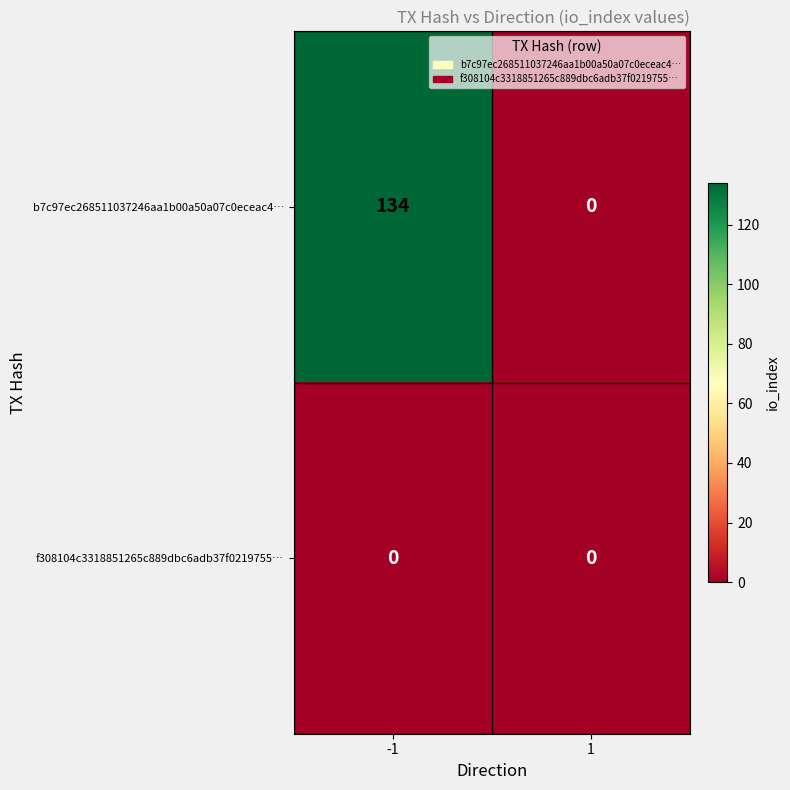

What is the highest value of the b7c97ec268511037246aa1b00a50a07c0eceac4… series?

134